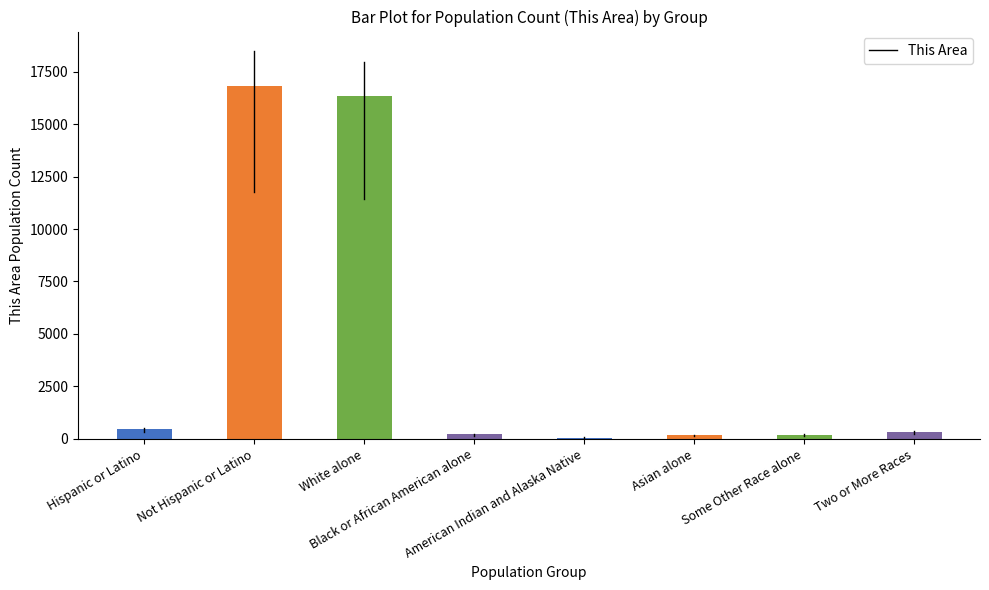

What is the smallest value displayed?

60